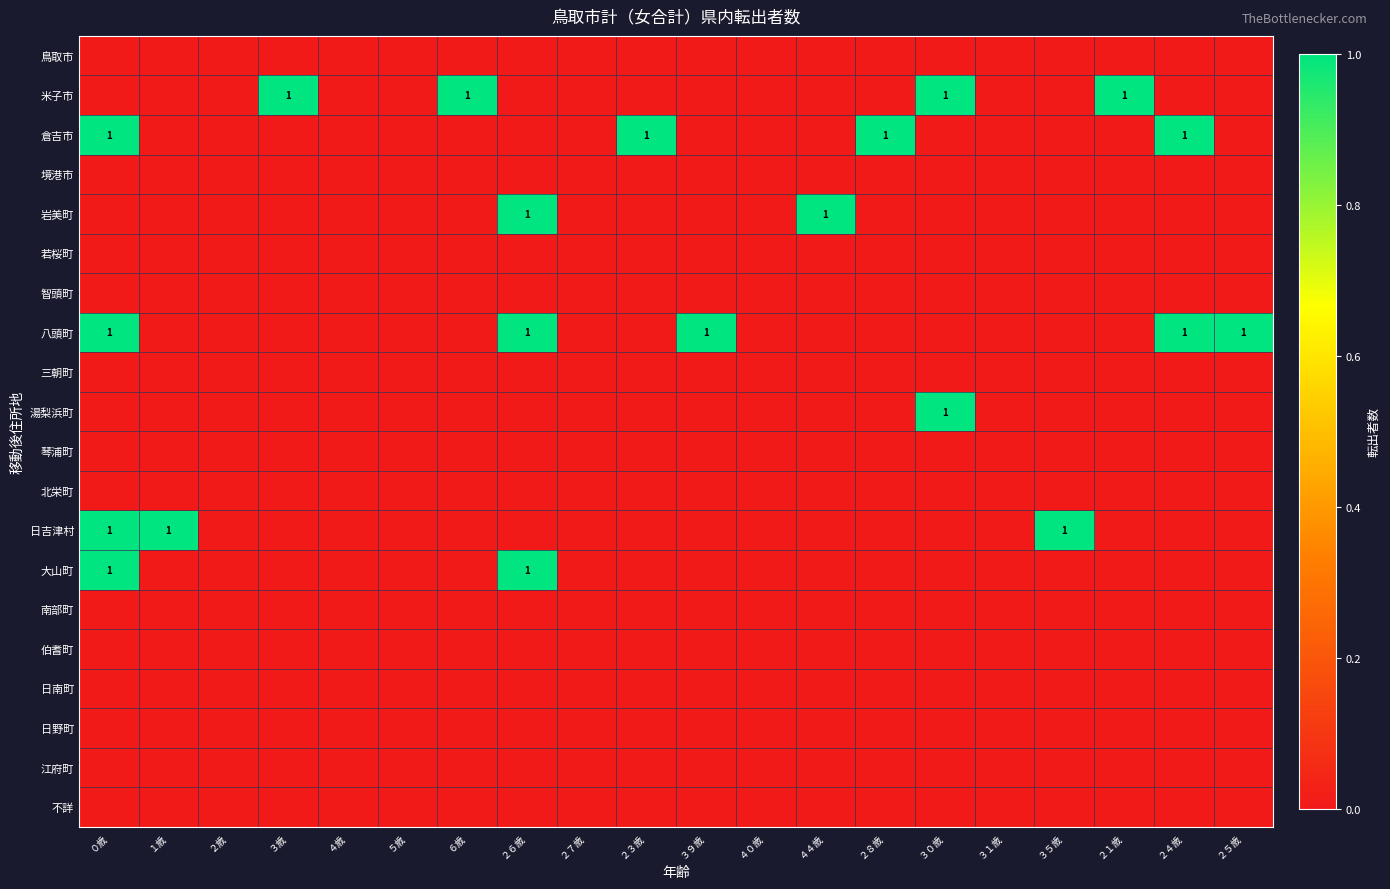

Which category has the lowest value in the 若桜町 series?

０歳